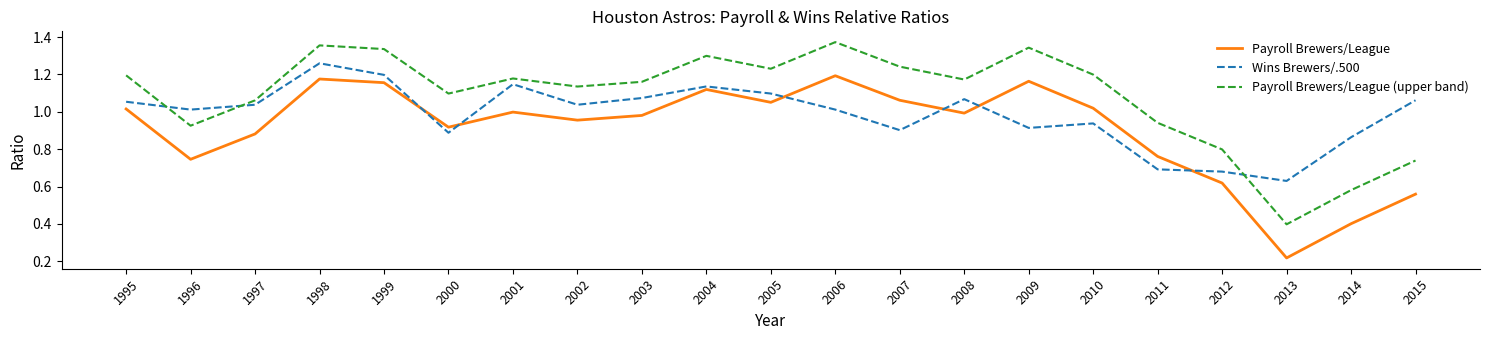

How many values in the Wins Brewers/.500 series exceed 1?

13